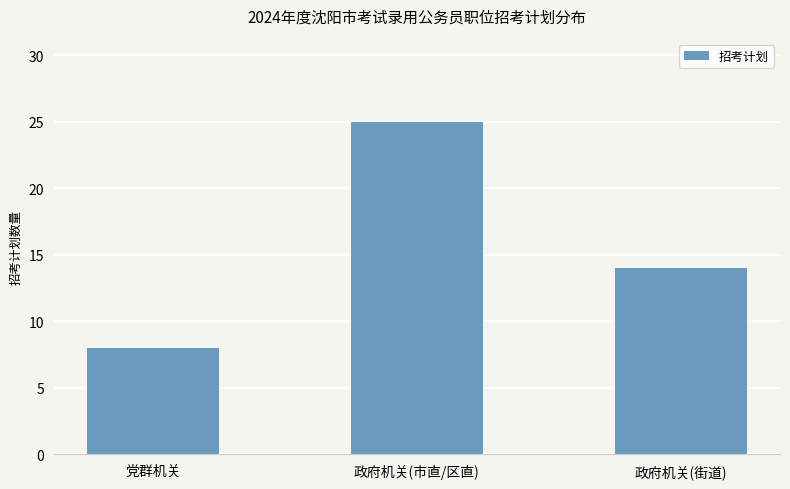

Which has a higher value, 政府机关(市直/区直) or 政府机关(街道)?

政府机关(市直/区直)